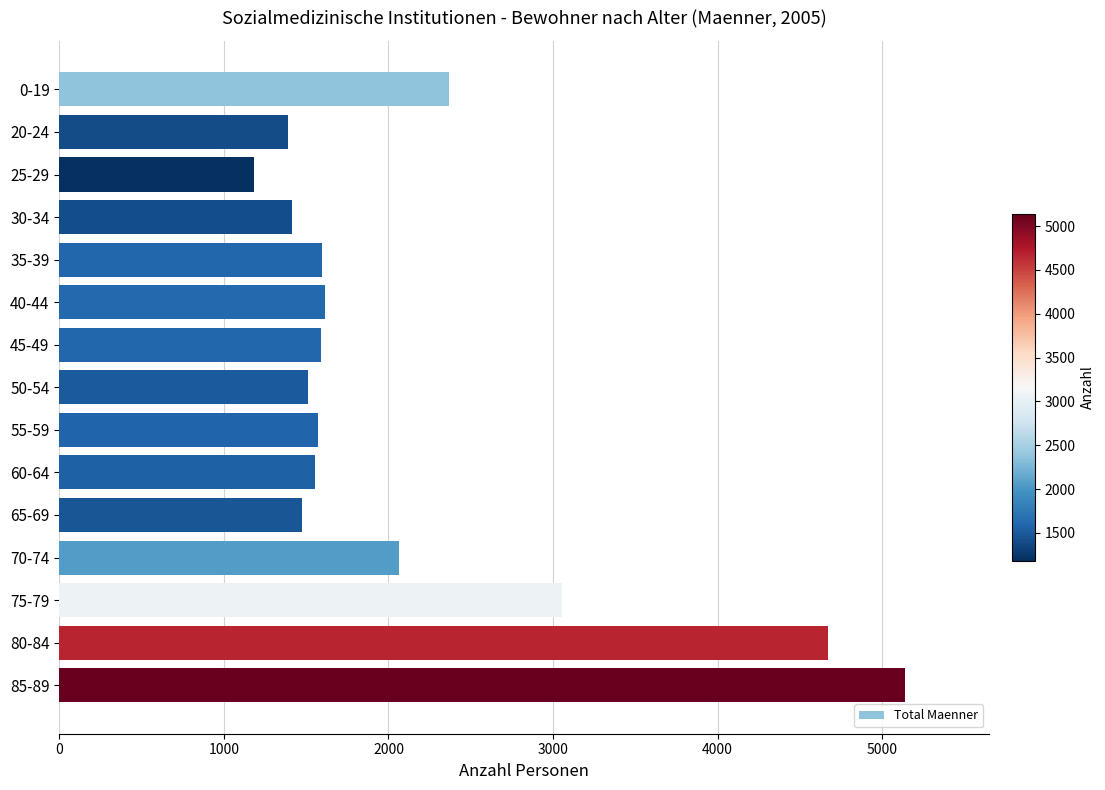

Where is the data nearest to the value 3161?

75-79